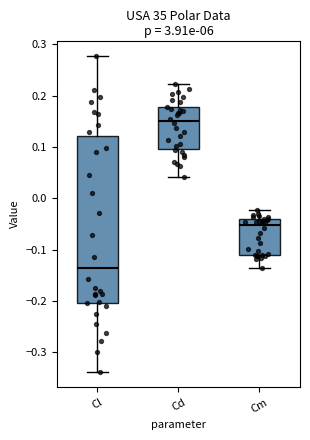

Reading left to right, read every box against the y-axis: the position of its median line, the range the box covers, and the ends of its whiskers. The values are not printed on the chart, so give them approximately, as read against the axis.

Cl: median -0.14, box -0.20 to 0.12, whiskers -0.34 to 0.28
Cd: median 0.15, box 0.10 to 0.18, whiskers 0.04 to 0.22
Cm: median -0.05, box -0.11 to -0.04, whiskers -0.13 to -0.02